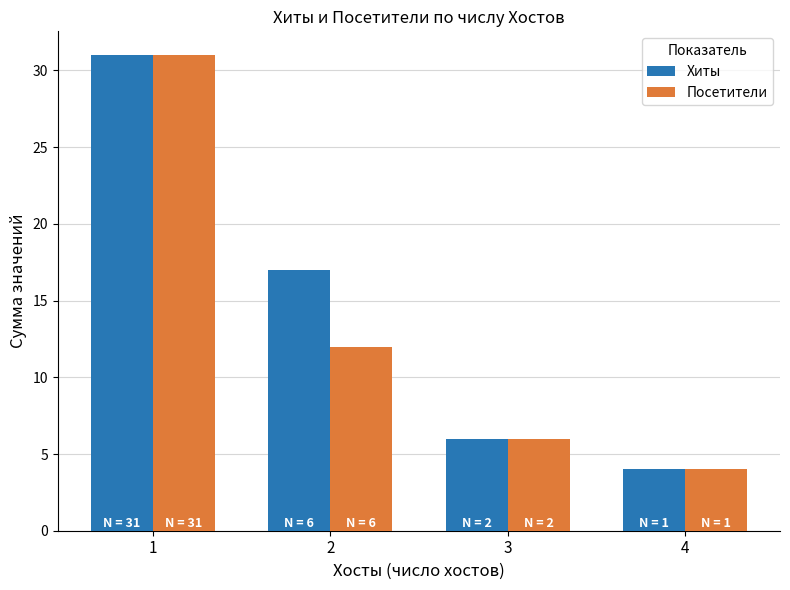

What is the minimum value shown in the chart?

4